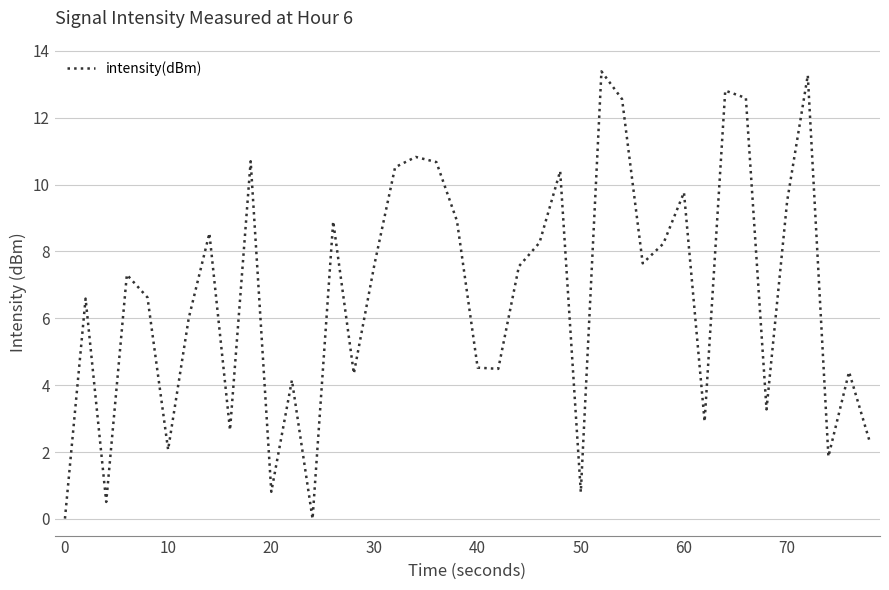

What is the average value?

6.7